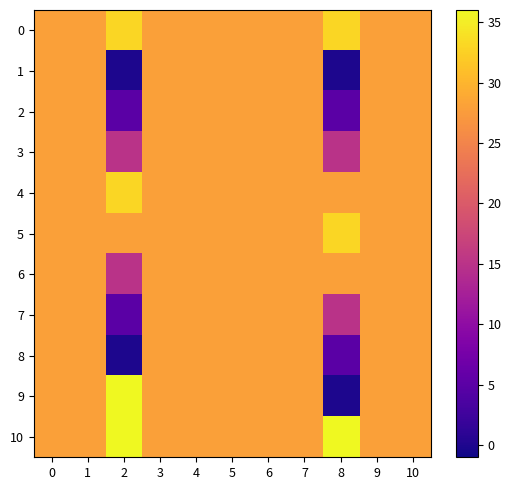

Which series has the widest spread of values?

9